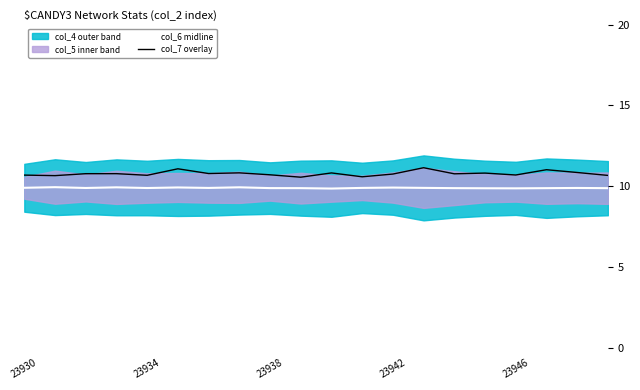

How many interior local valleys does the col_6 midline series have?

5